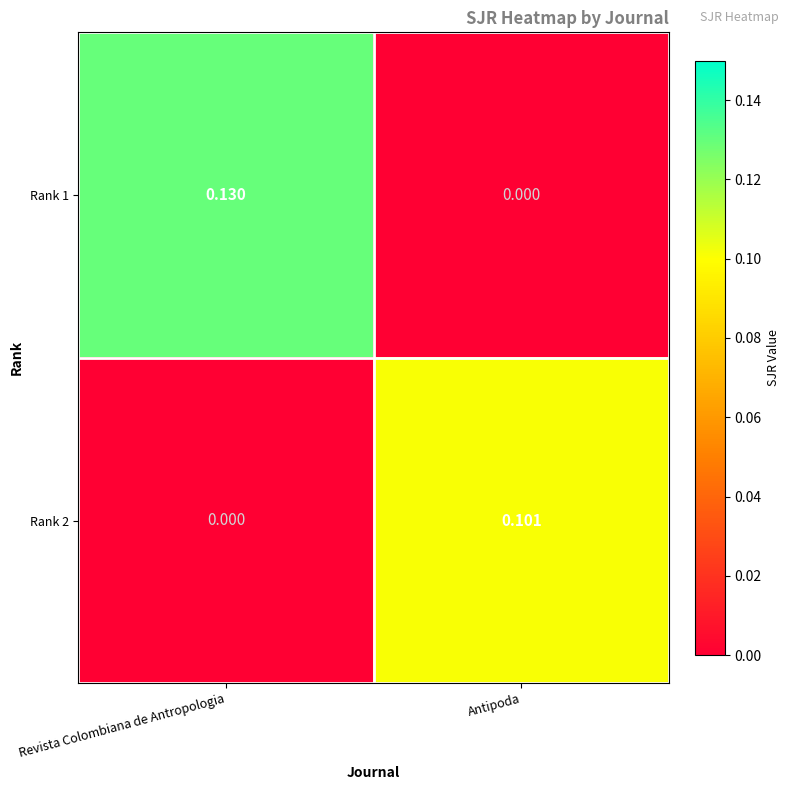

Which category has the lowest value in the Rank 1 series?

Antipoda